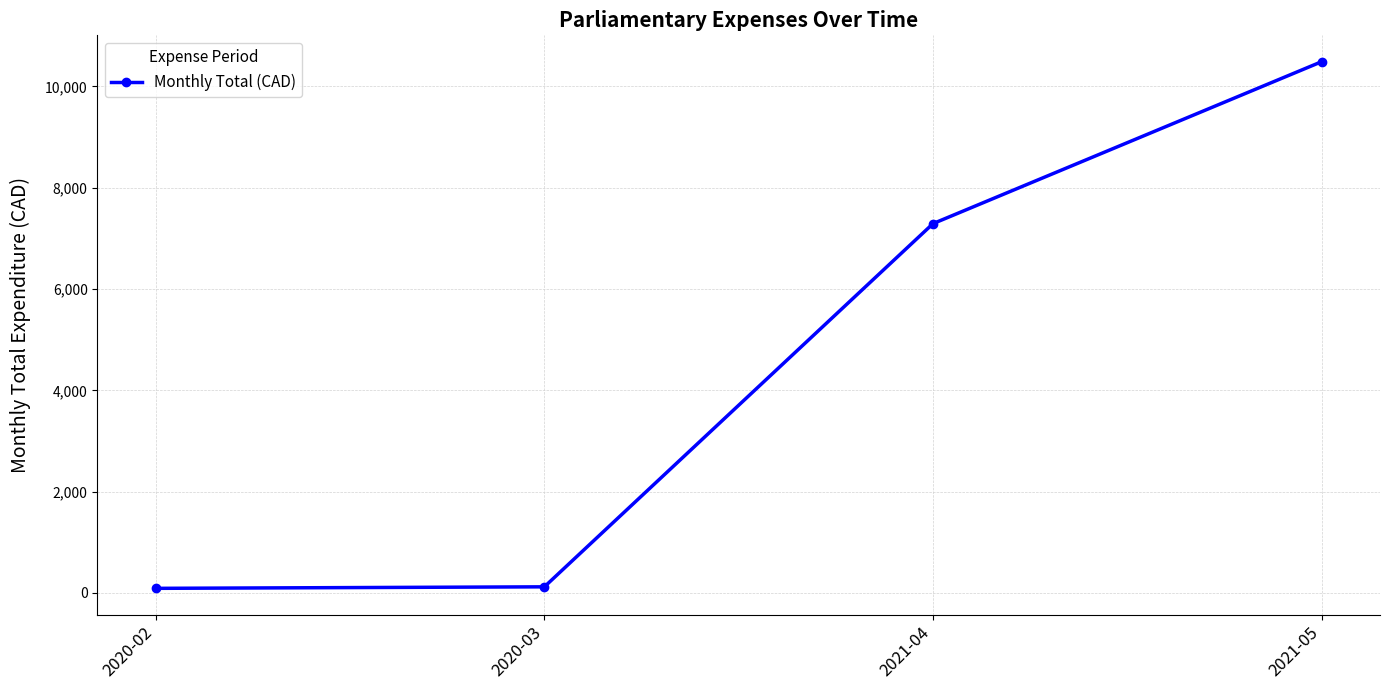

At which label is the value closest to 5289?

2021-04